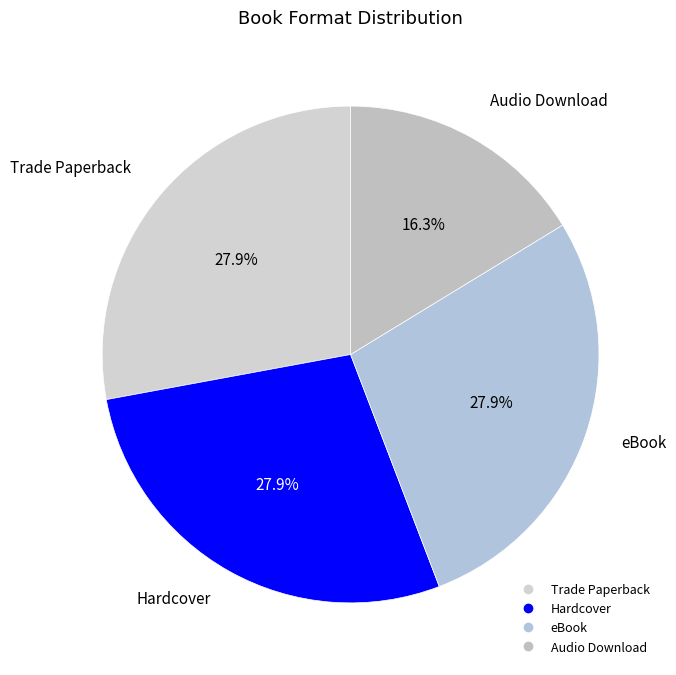

Approximately how many times larger is the value at Hardcover compared to eBook?

1.0